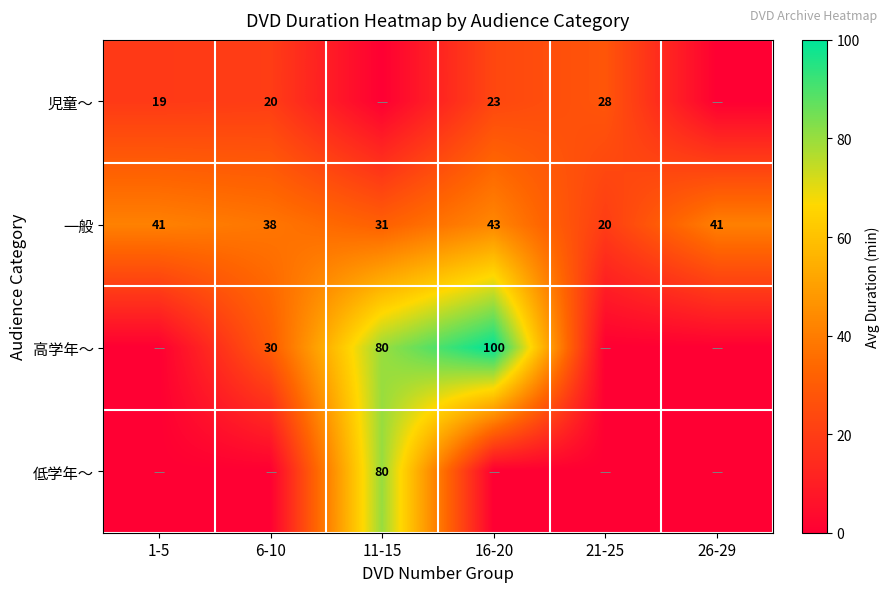

What is the greatest value displayed?

100.0